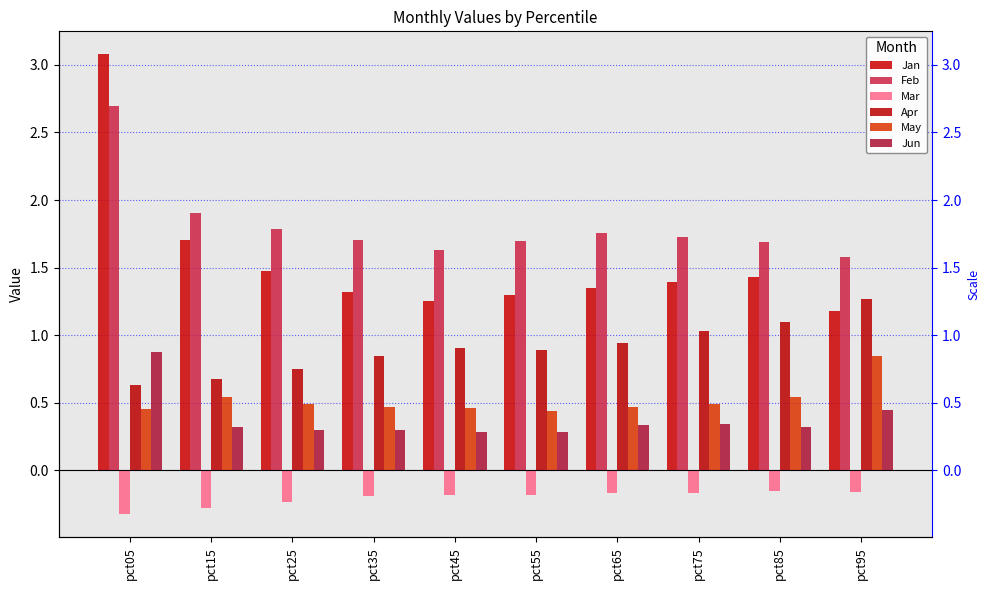

How many categories are shown in the chart?

10